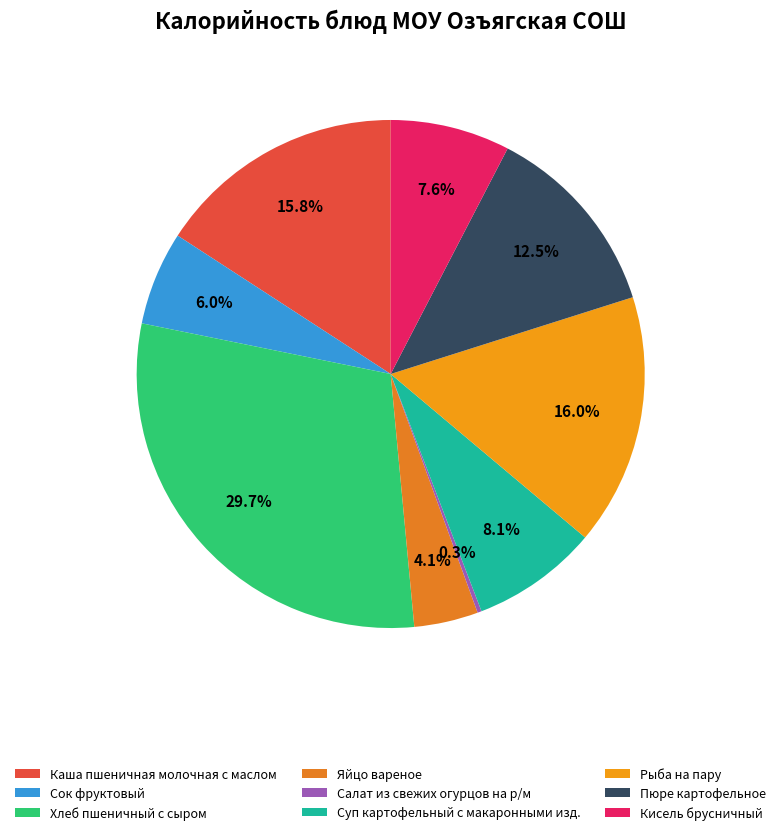

To the nearest percent, what is the average slice percentage?

11%